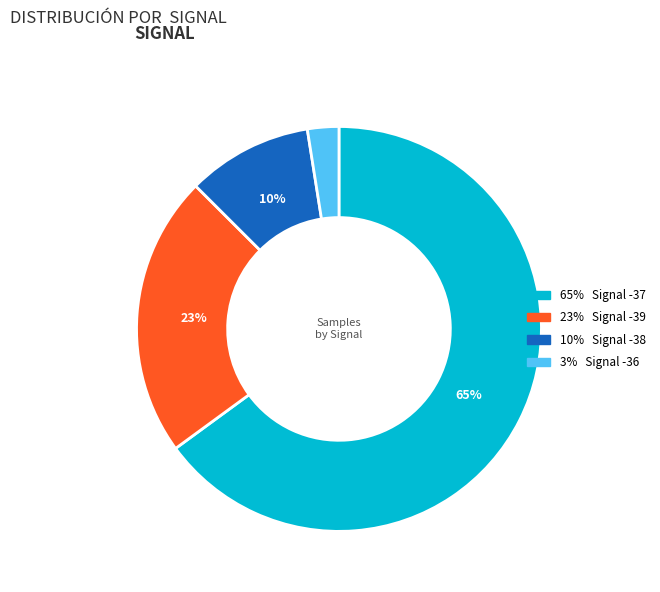

To the nearest percent, what is the average slice percentage?

25%